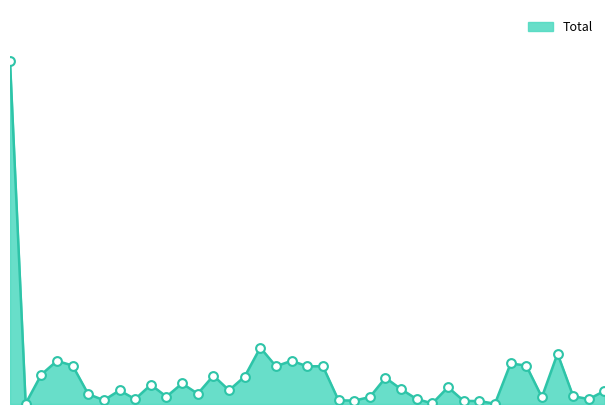

How many lines are shown in the chart?

1